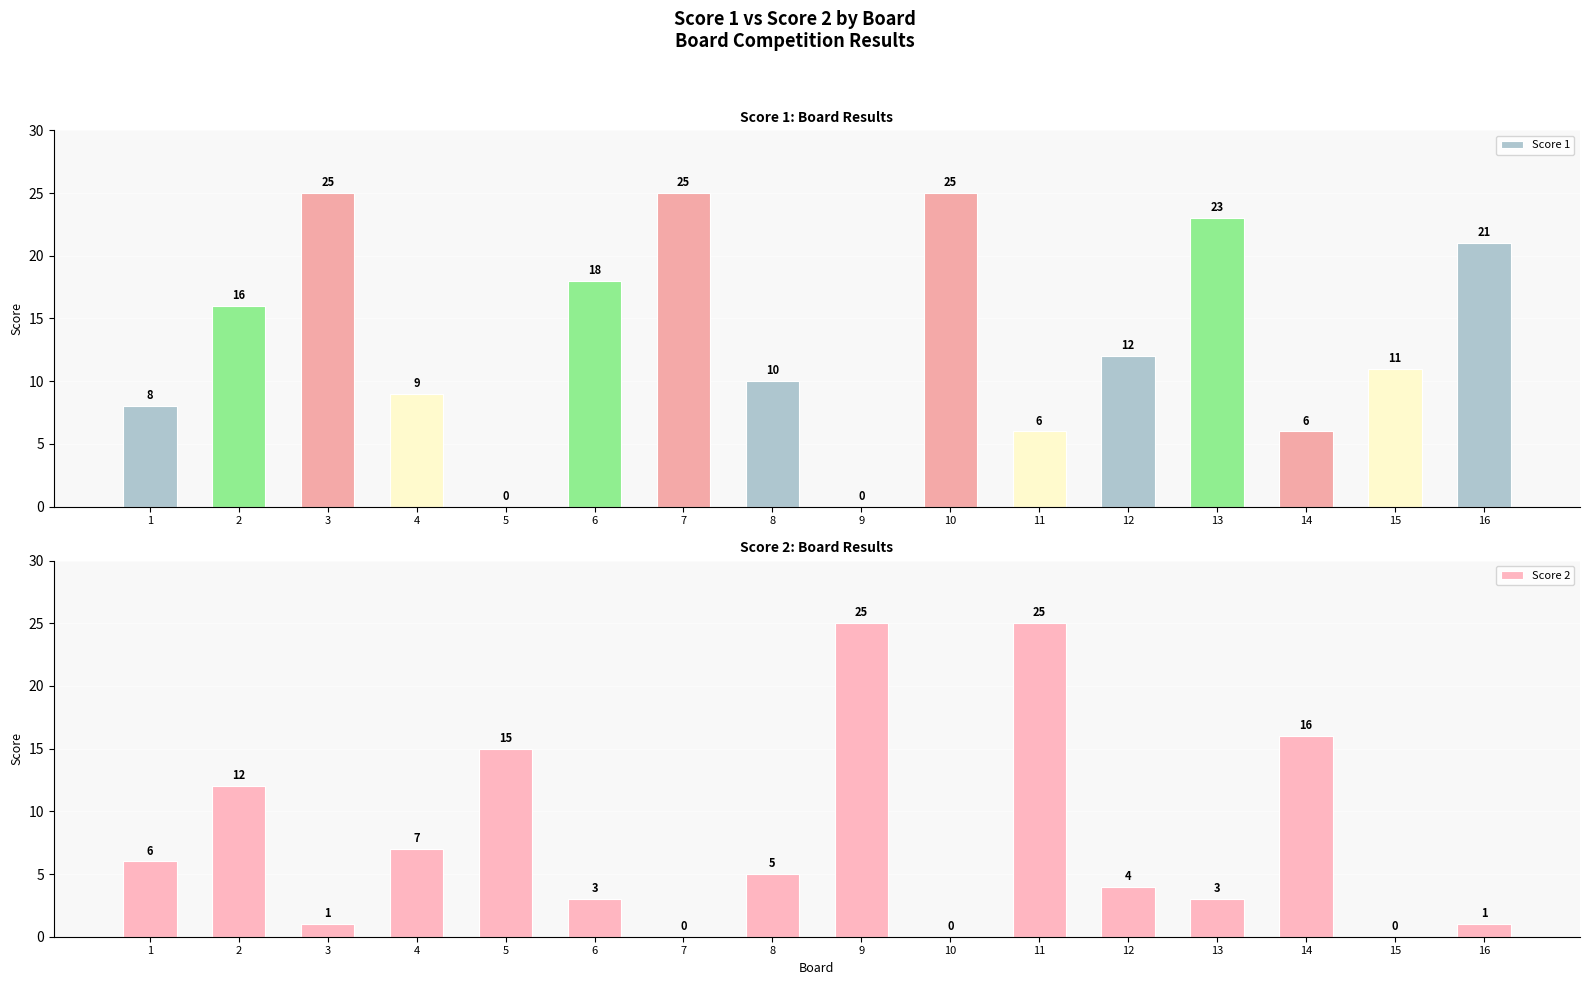

Reading left to right, extract all data points from this chart.

Score 1: 8	16	25	9	0	18	25	10	0	25	6	12	23	6	11	21
Score 2: 6	12	1	7	15	3	0	5	25	0	25	4	3	16	0	1